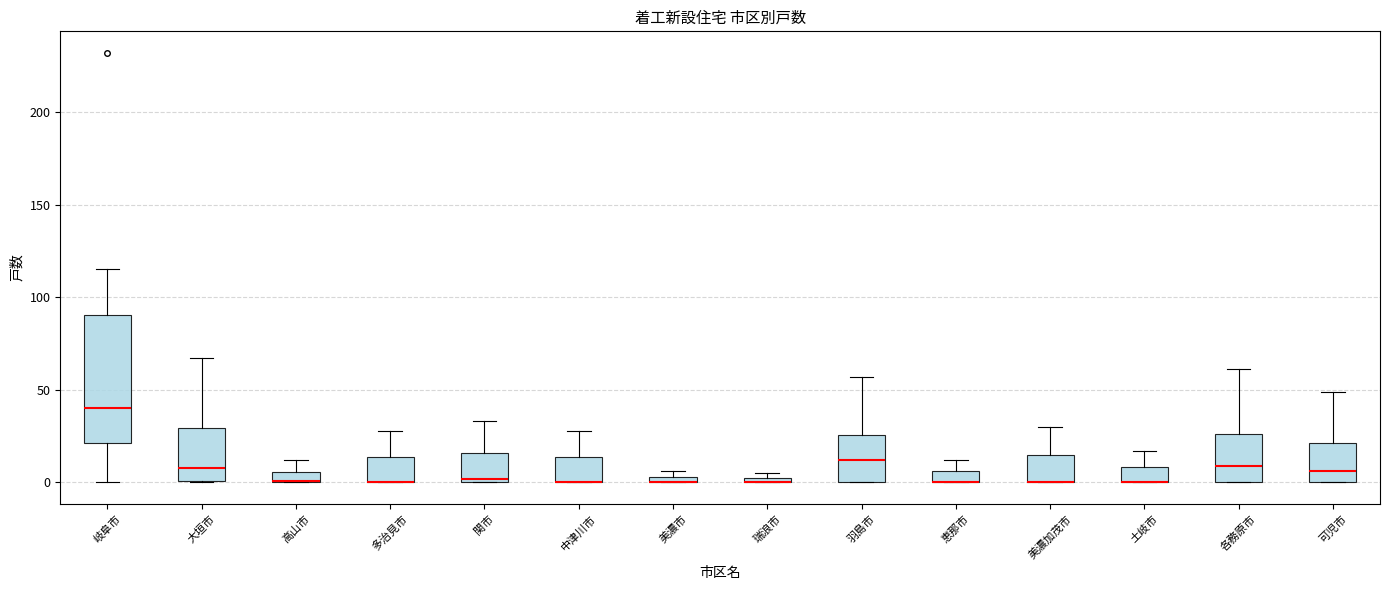

Comparing the boxes themselves (not the whiskers), which one is the tallest?

岐阜市